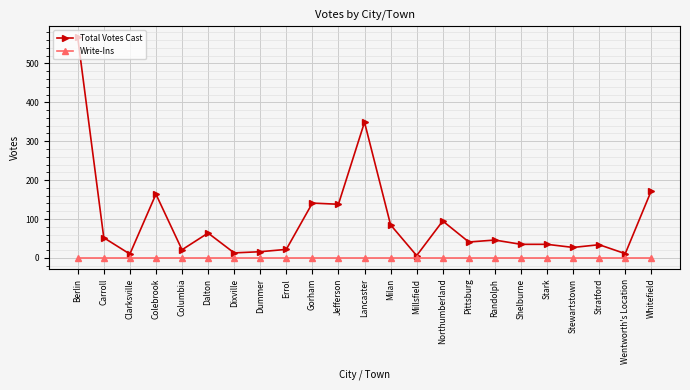

Where is Total Votes Cast nearest to the value 286?

Lancaster